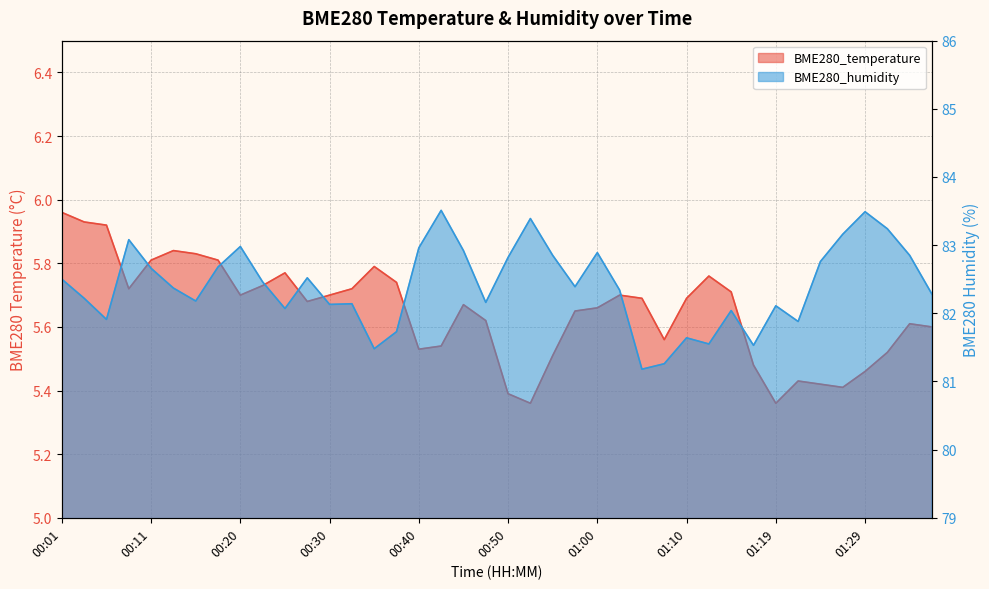

True or false: BME280_humidity has a value of 22.6 at 01:19.

False